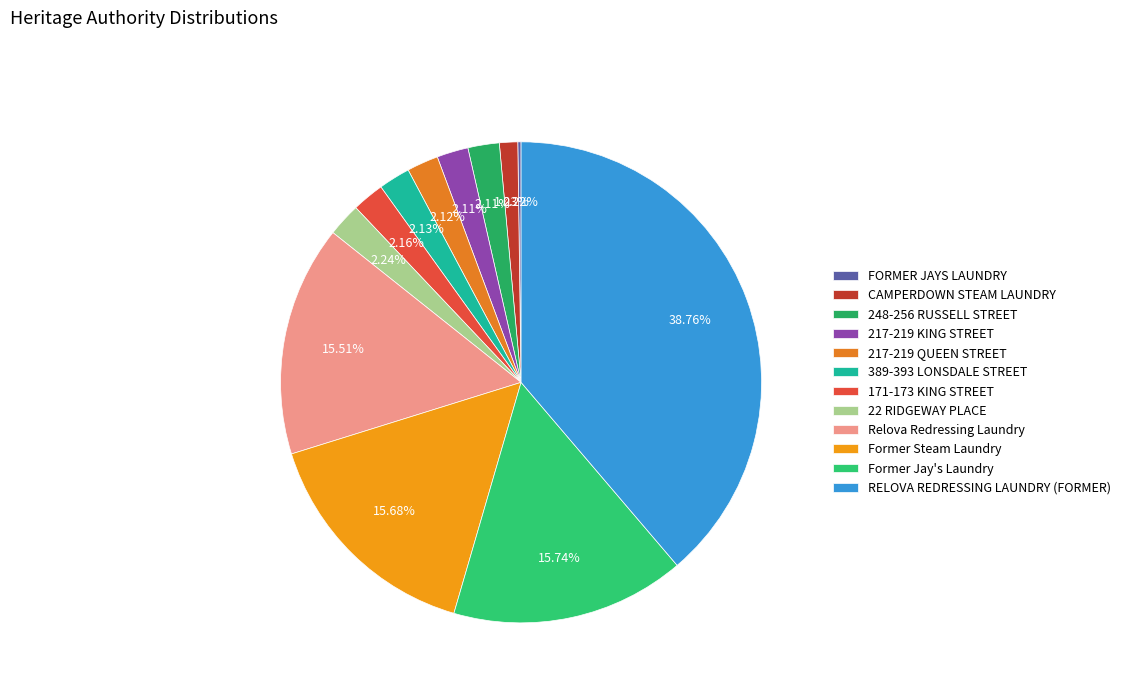

How many segments does this pie chart have?

12